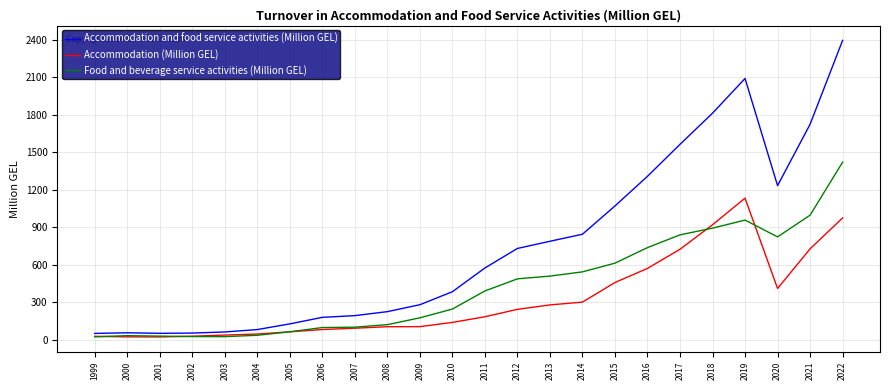

List the series in order of their peak value, lowest first.

Accommodation (Million GEL), Food and beverage service activities (Million GEL), Accommodation and food service activities (Million GEL)